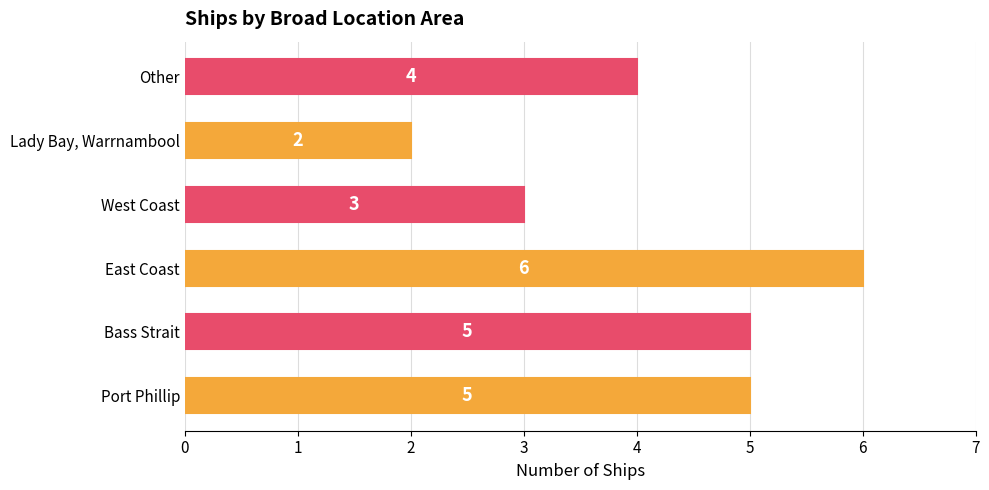

The chart shows a value of 5 at West Coast. True or false?

False